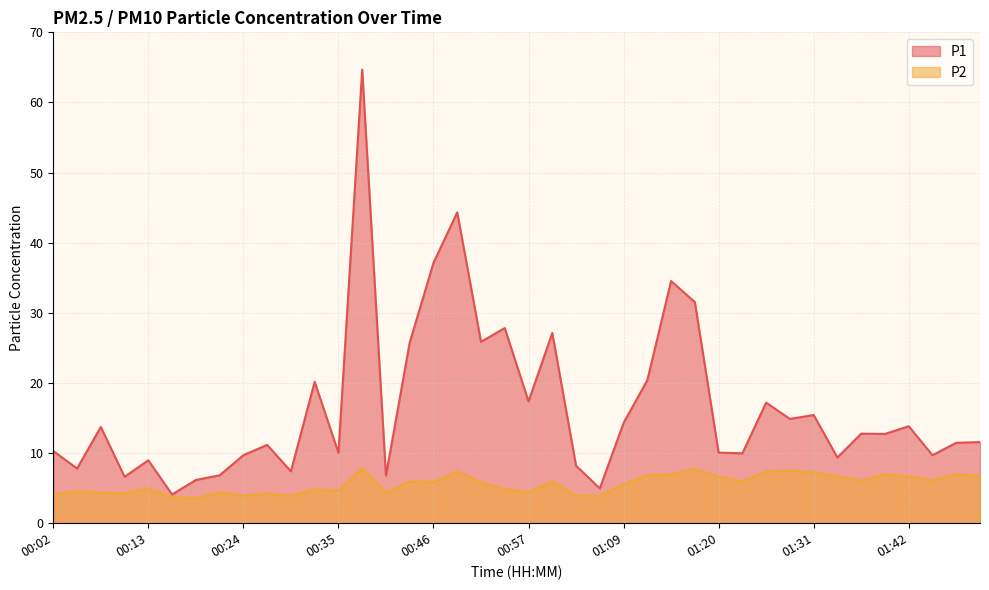

The P1 series shows 28.7 at 00:57. True or false?

False